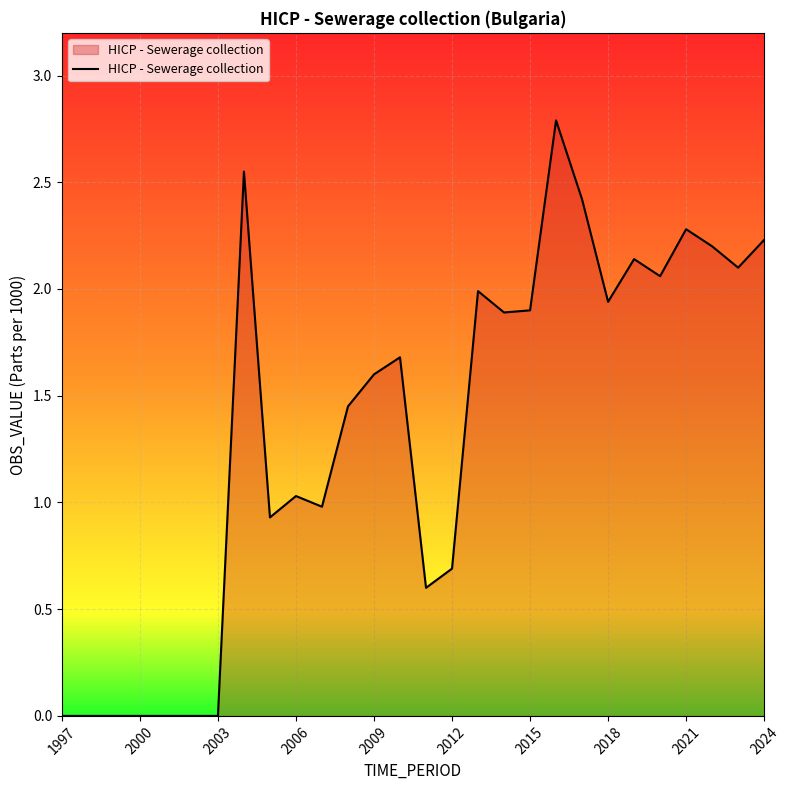

What is the maximum value shown in the chart?

2.8